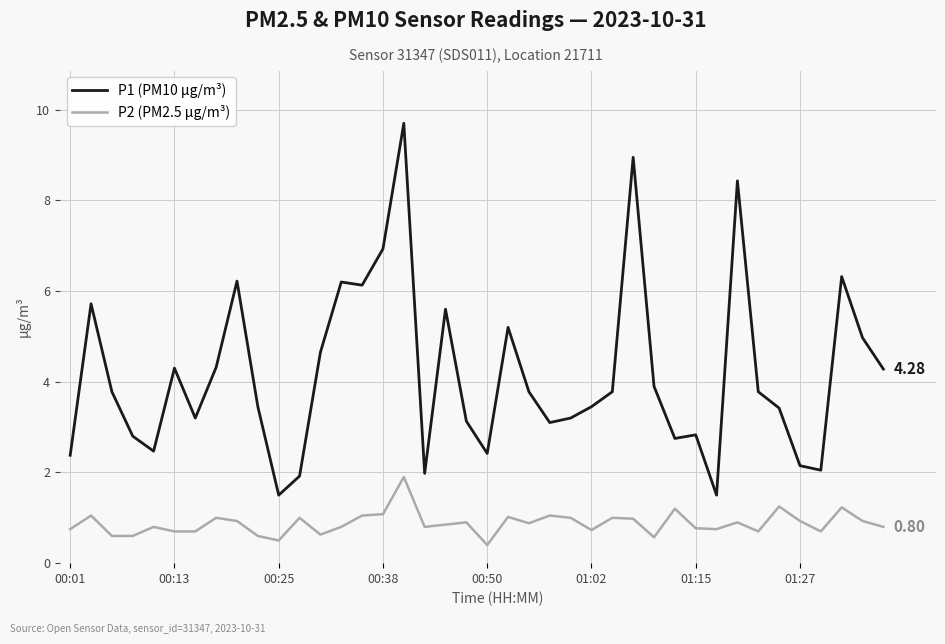

List the series in order of their peak value, lowest first.

P2 (PM2.5 µg/m³), P1 (PM10 µg/m³)